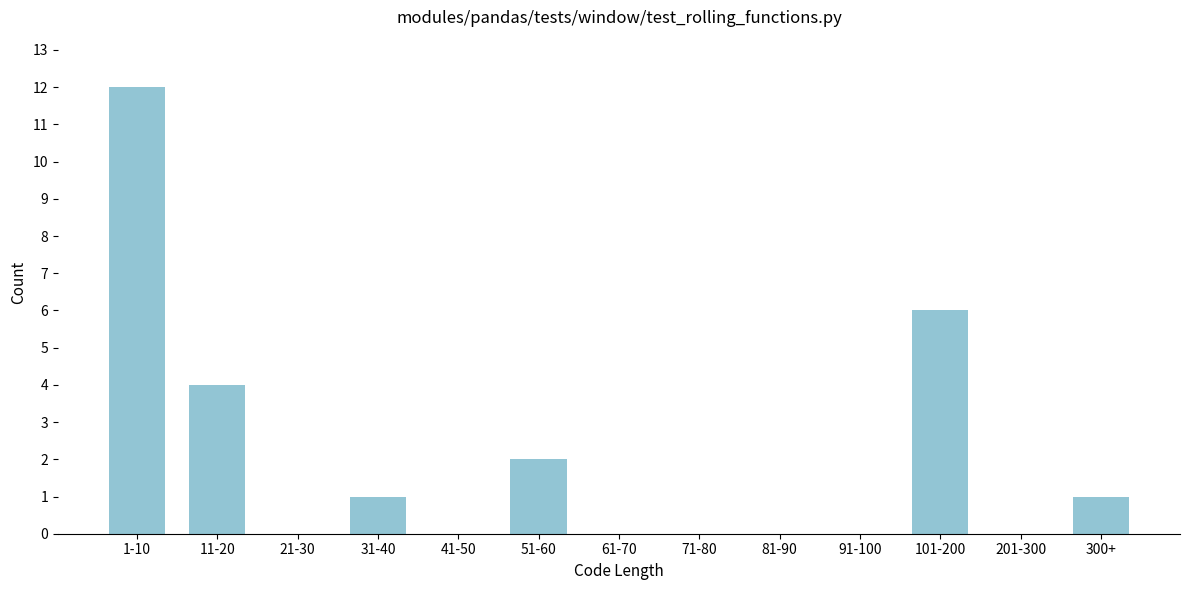

Reading left to right, what are all the values shown in this chart?

1-10=12	11-20=4	21-30=0	31-40=1	41-50=0	51-60=2	61-70=0	71-80=0	81-90=0	91-100=0	101-200=6	201-300=0	300+=1